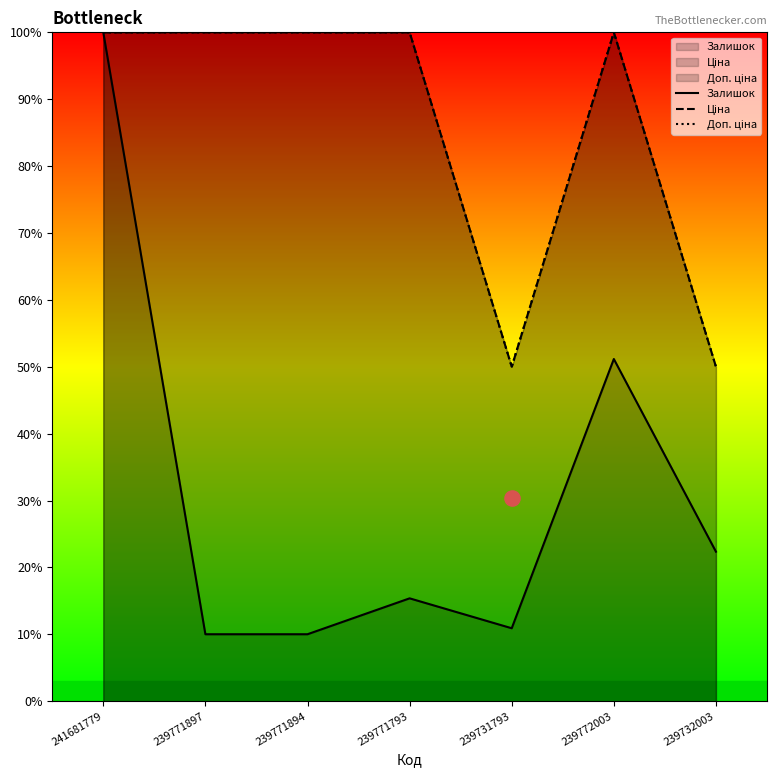

What is the total value across all series at 241681779?

300.0